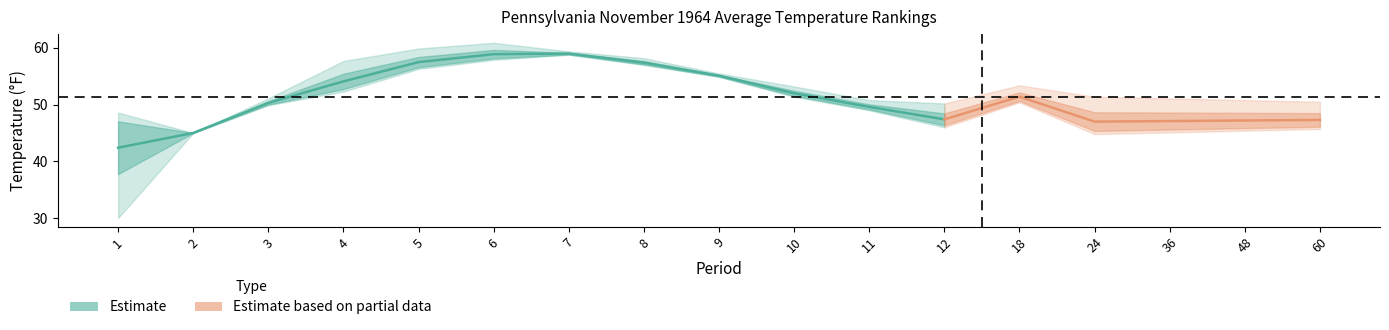

How many data points does each series have?

17